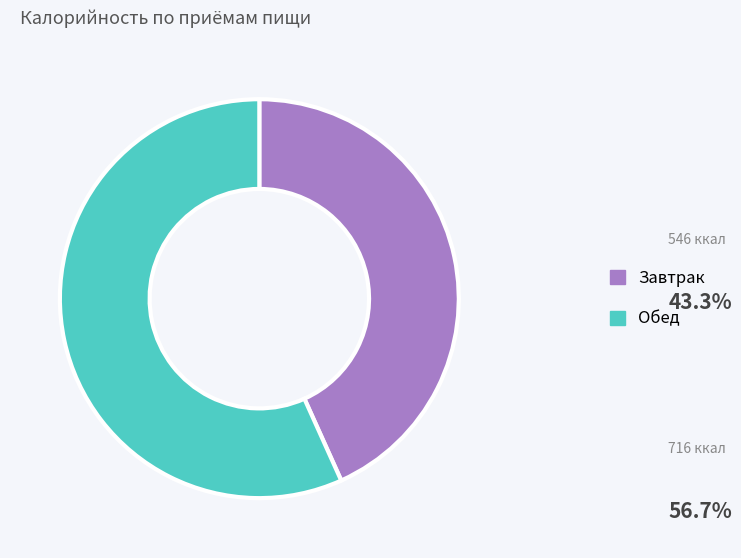

Rank the categories by value from highest to lowest.

Обед, Завтрак